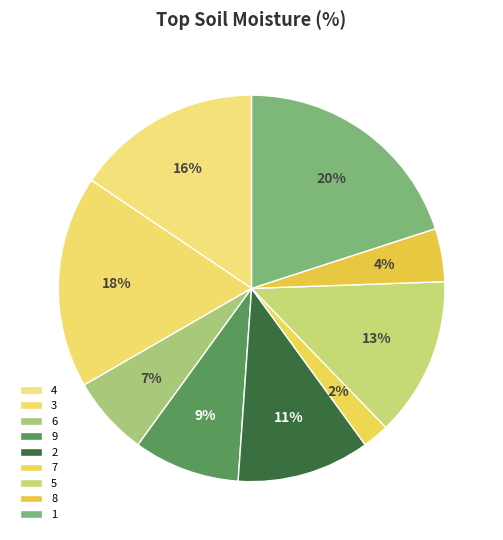

Do 5 and 4 together represent more than half of the pie?

No